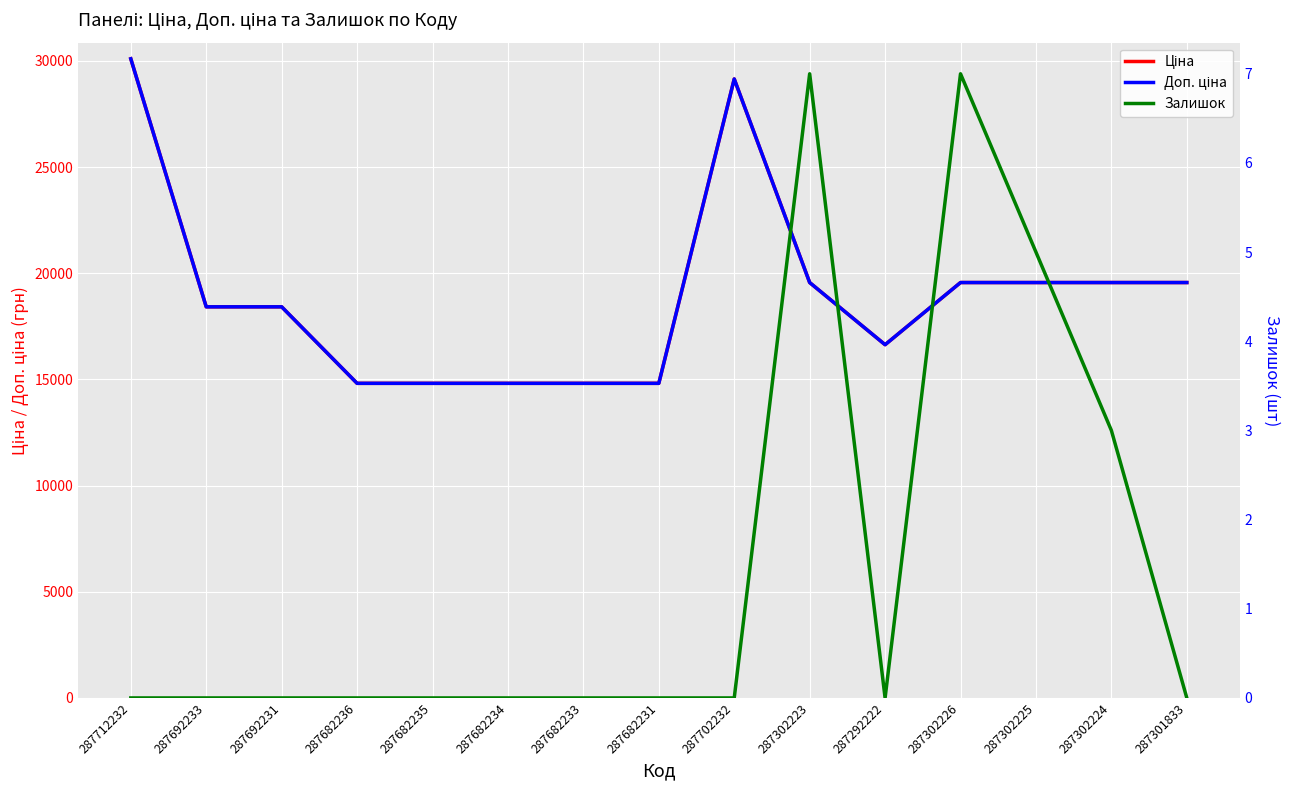

True or false: Залишок and Доп. ціна intersect in this chart.

False